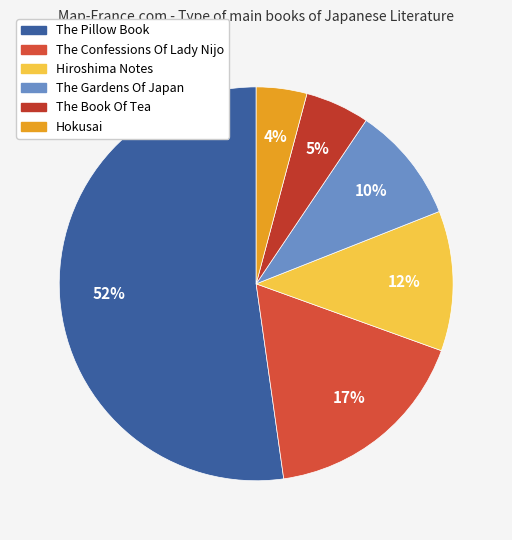

Which slice is the smallest?

Hokusai